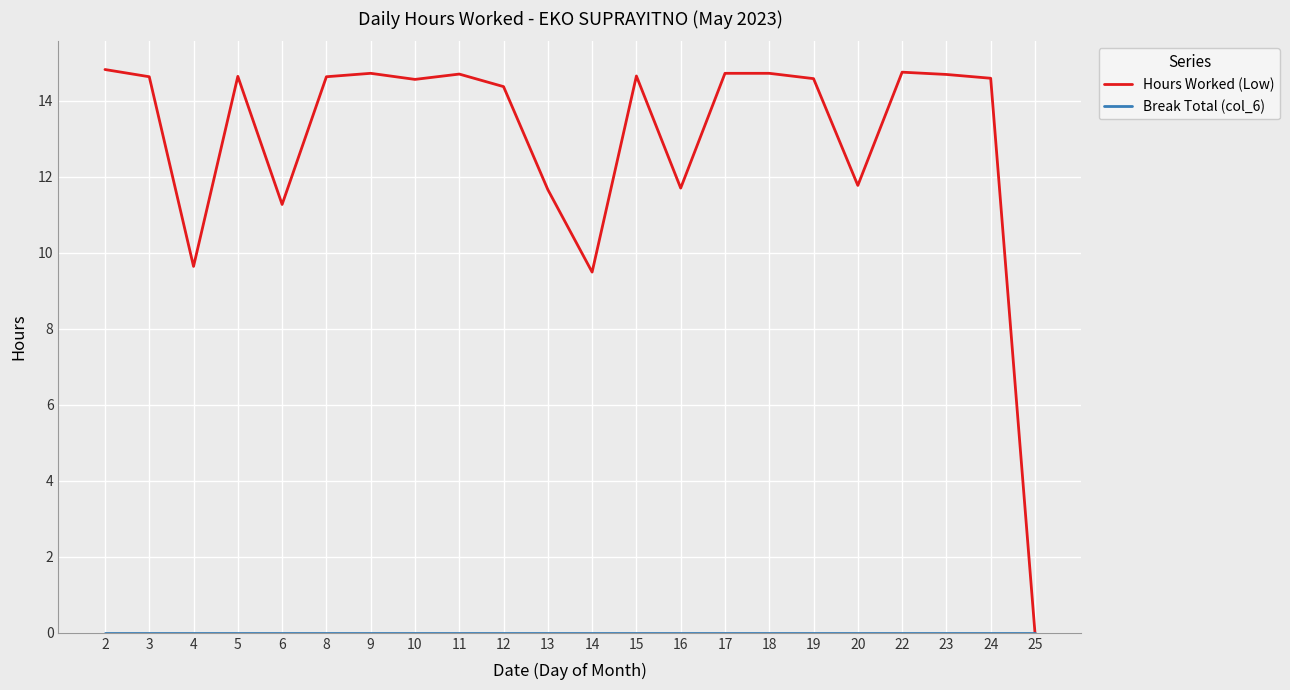

The Hours Worked (Low) series shows 10.2 at 8. True or false?

False